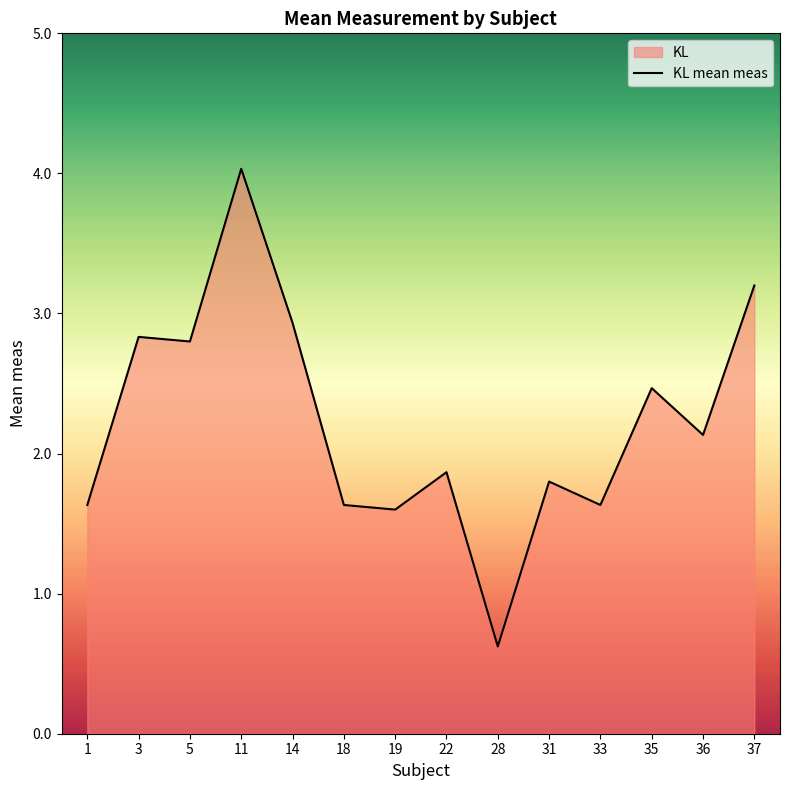

Which has a higher value, 33 or 35?

35